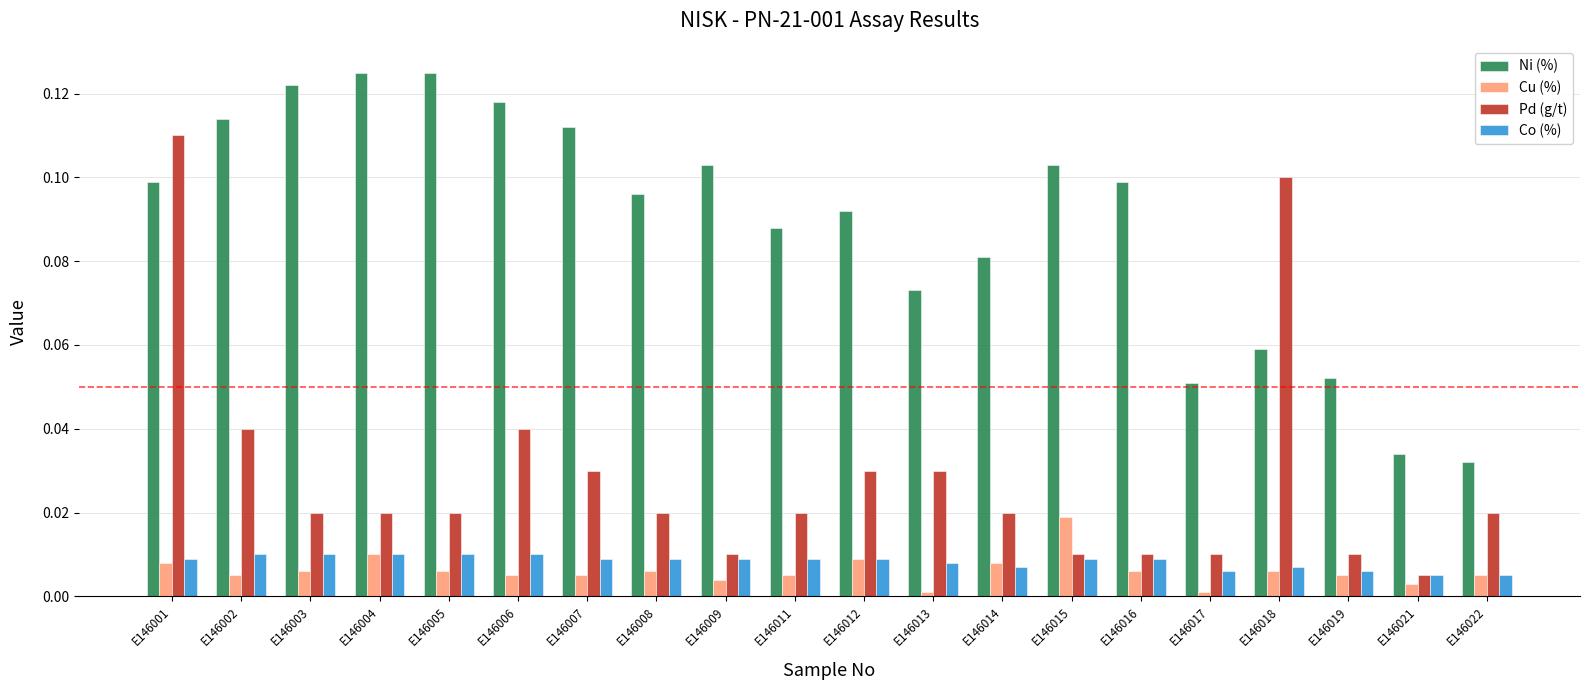

Does the chart contain stacked bars?

No